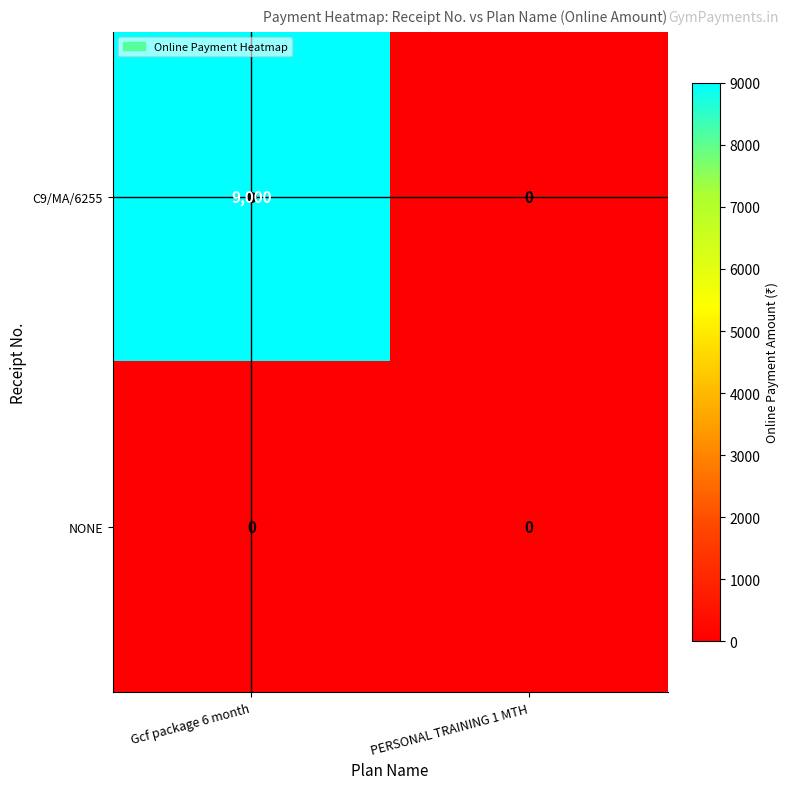

Which series has the largest total across all categories?

C9/MA/6255